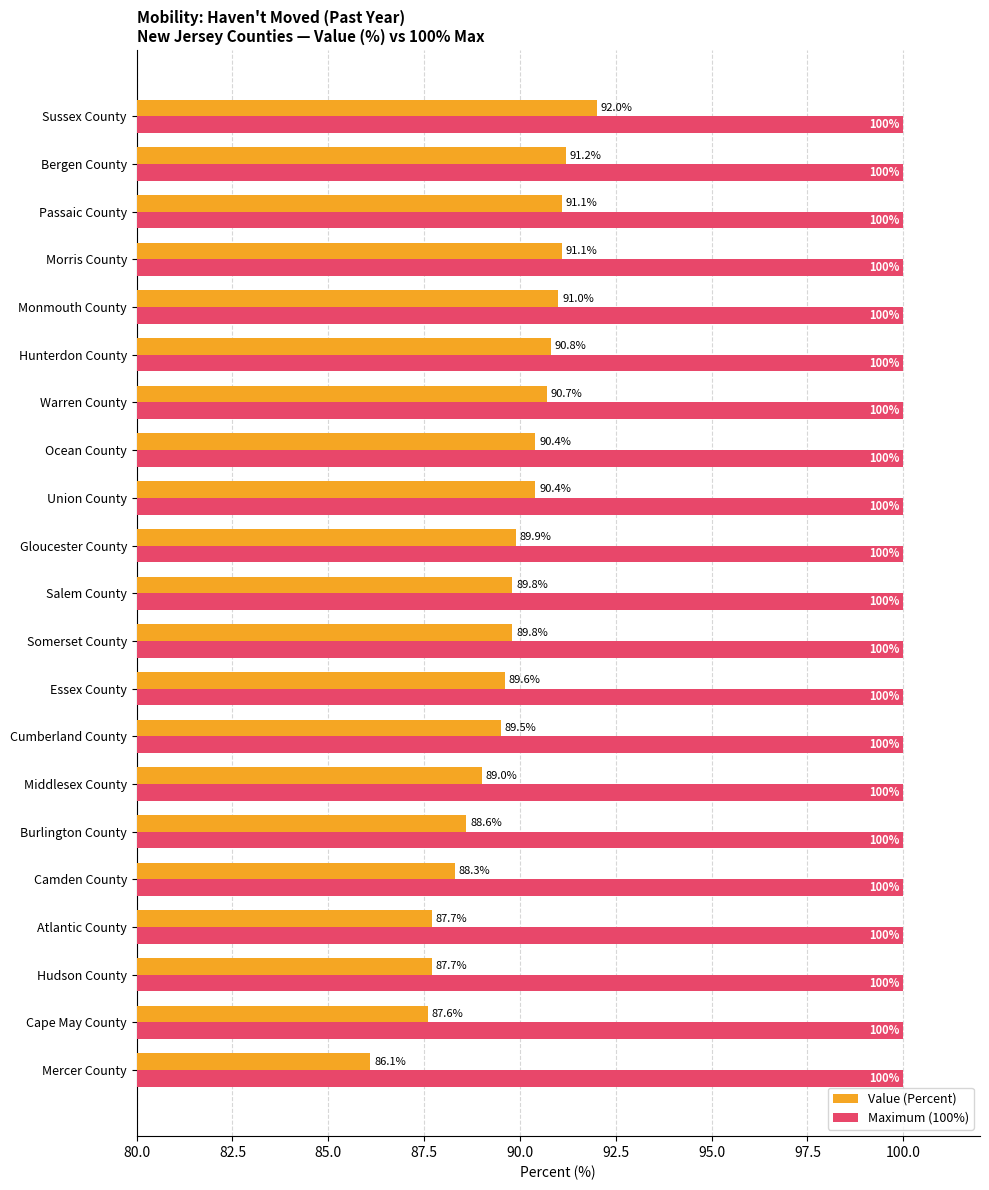

What is the difference between the maximum and minimum values in the Value (Percent) series?

5.9